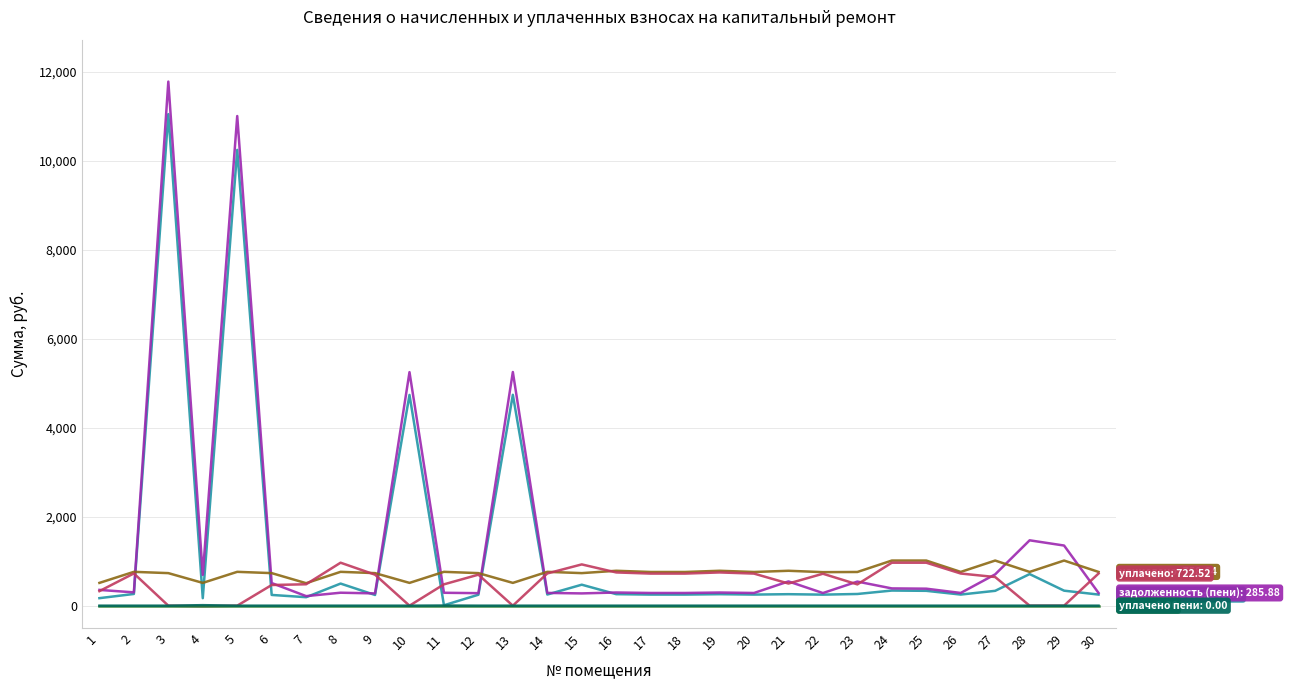

What is the smallest value displayed?

-11.7